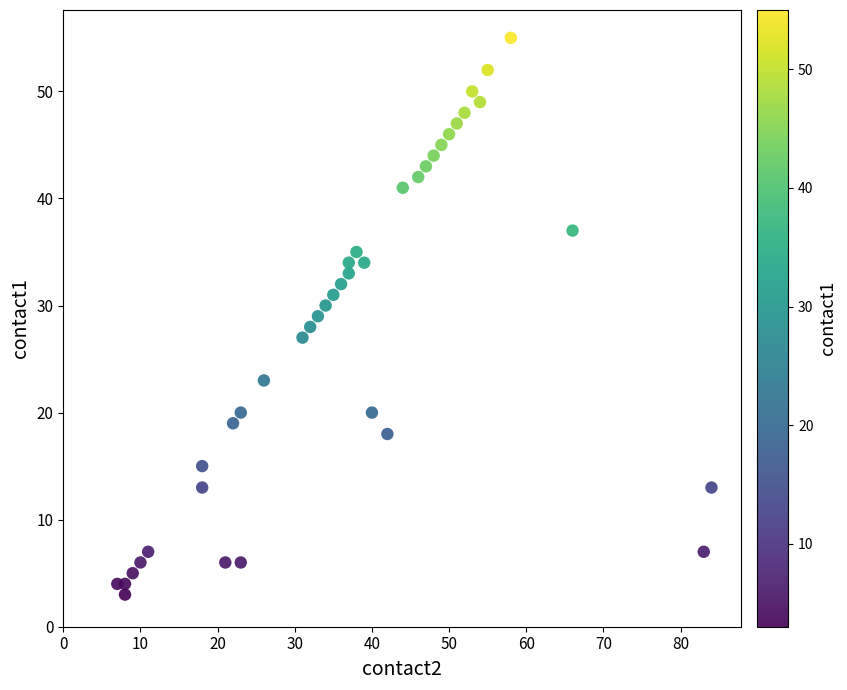

What is the range of X values (max minus min)?

77